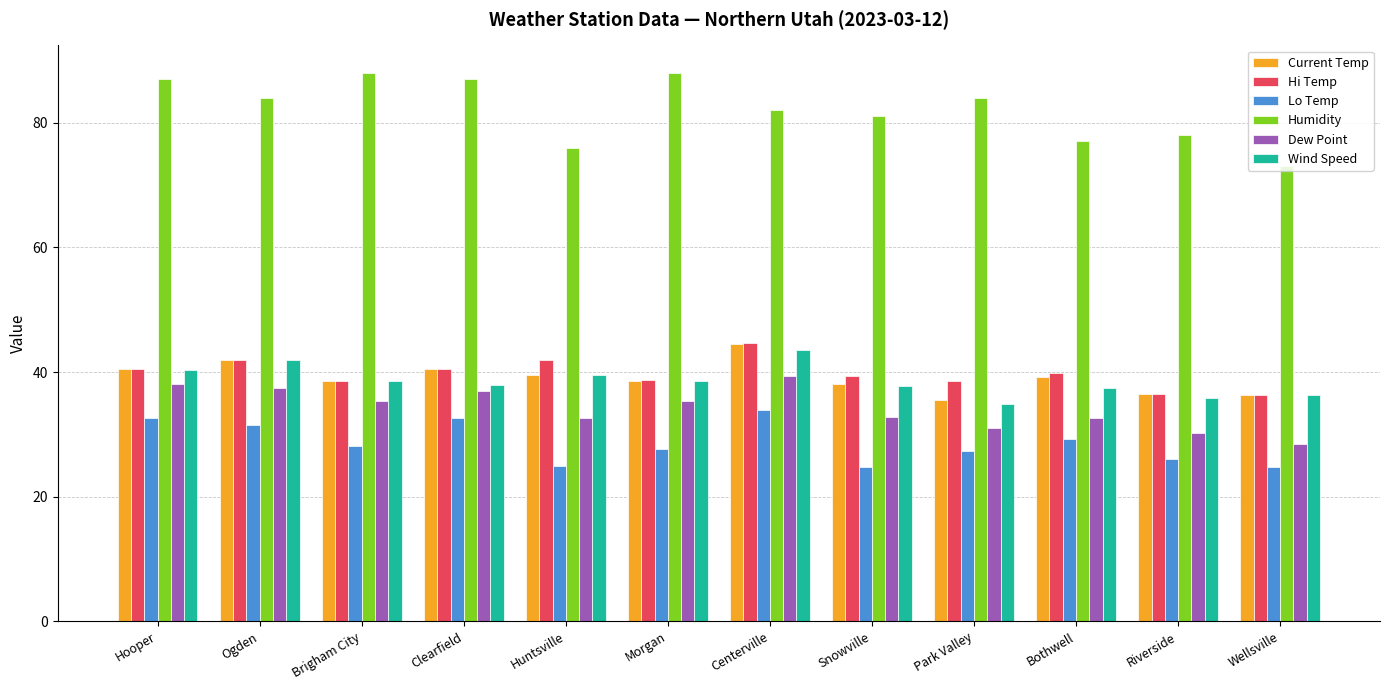

Read the Dew Point value at Clearfield.

36.9